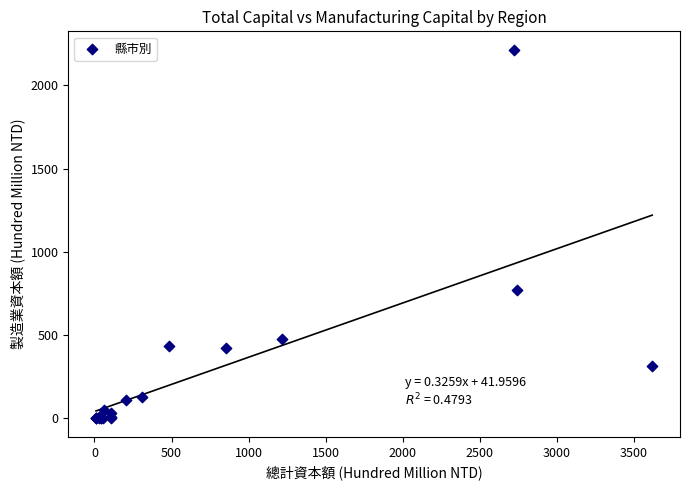

What Y value in the scatter plot is closest to 1107?

772.7